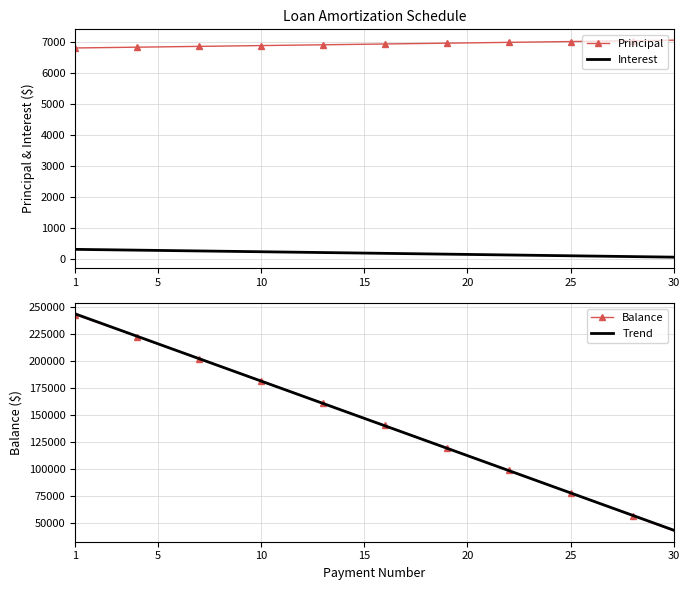

At which category is the sum across all series the highest?

1